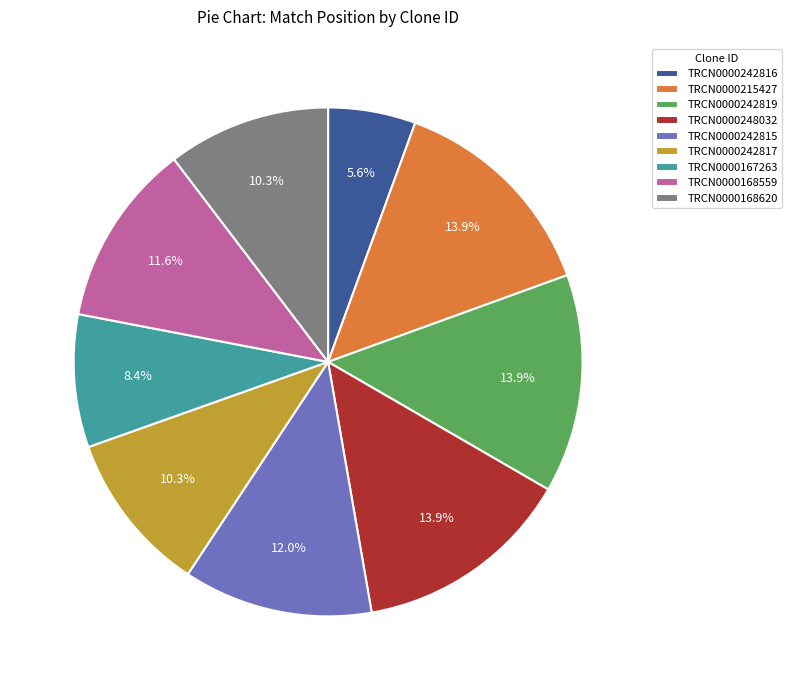

What is the total percentage of TRCN0000168559 and TRCN0000248032?

25.5%